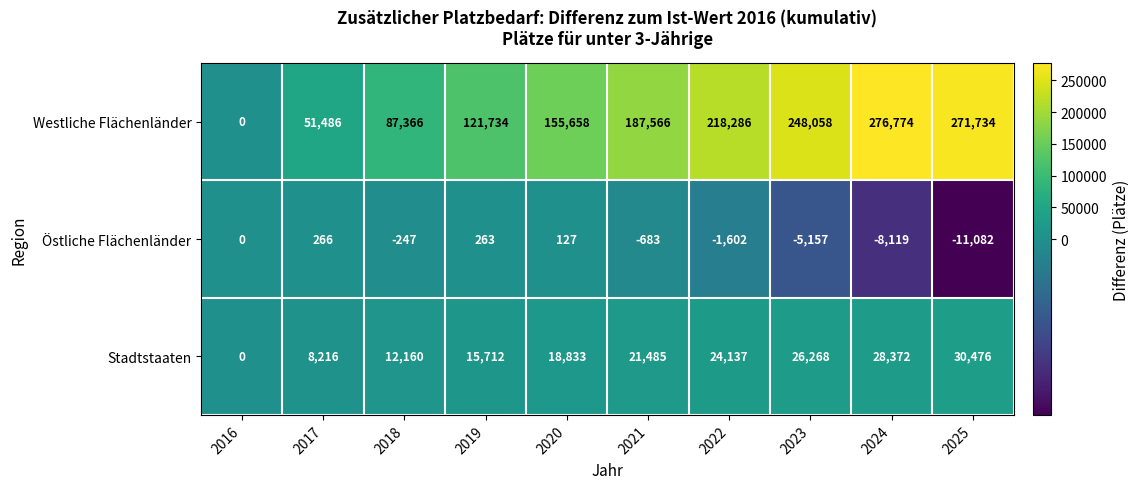

At which category is the sum across all series the highest?

2024